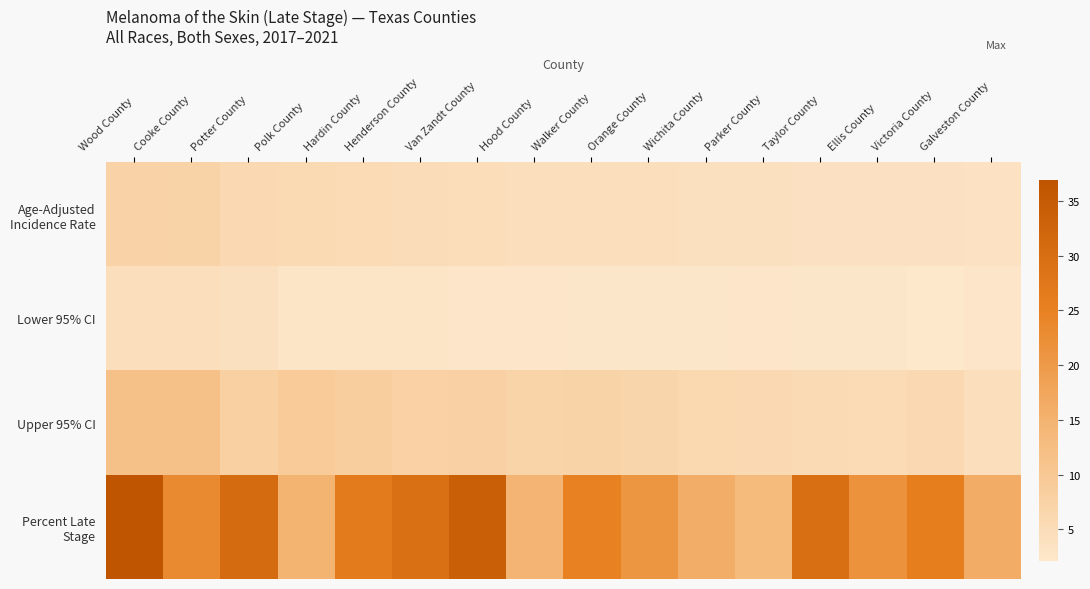

At how many categories does at least one series exceed 24?

8